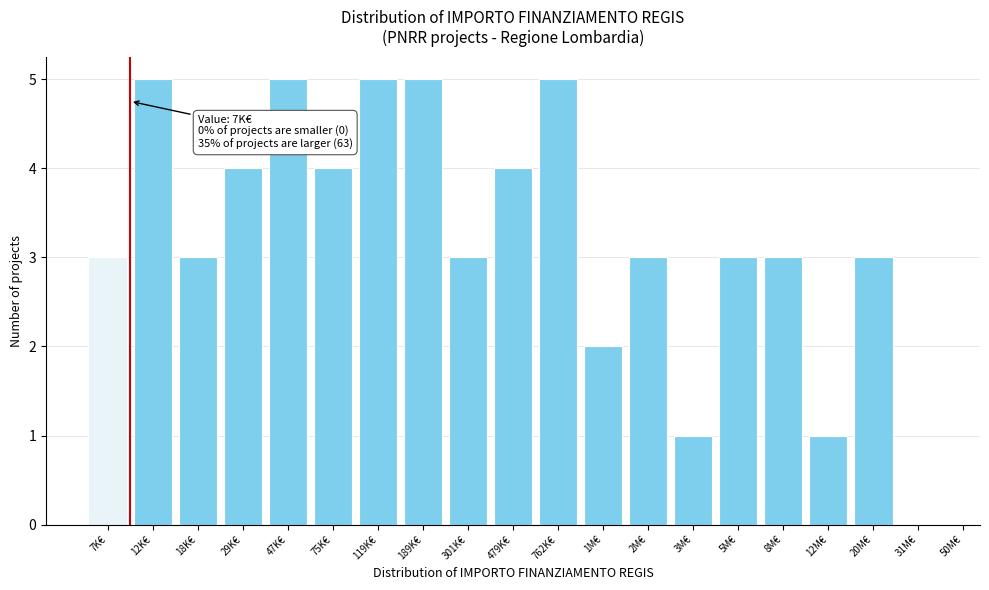

Reading left to right, transcribe all the data shown in this chart.

7K€=3	12K€=5	18K€=3	29K€=4	47K€=5	75K€=4	119K€=5	189K€=5	301K€=3	479K€=4	762K€=5	1M€=2	2M€=3	3M€=1	5M€=3	8M€=3	12M€=1	20M€=3	31M€=0